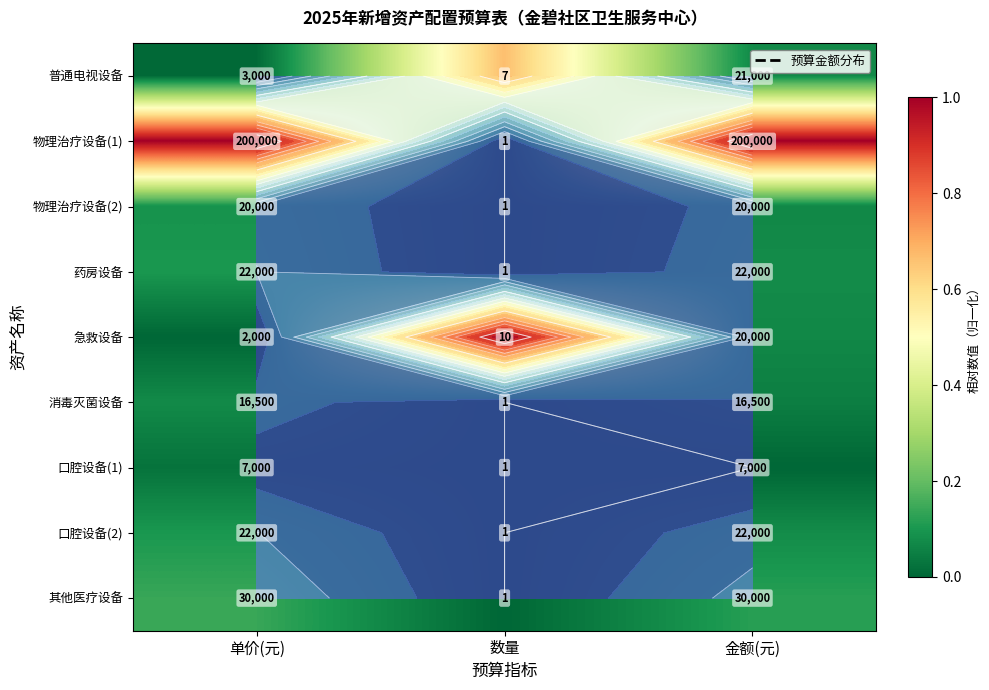

The 消毒灭菌设备 series shows 0.0 at 金额(元). True or false?

False